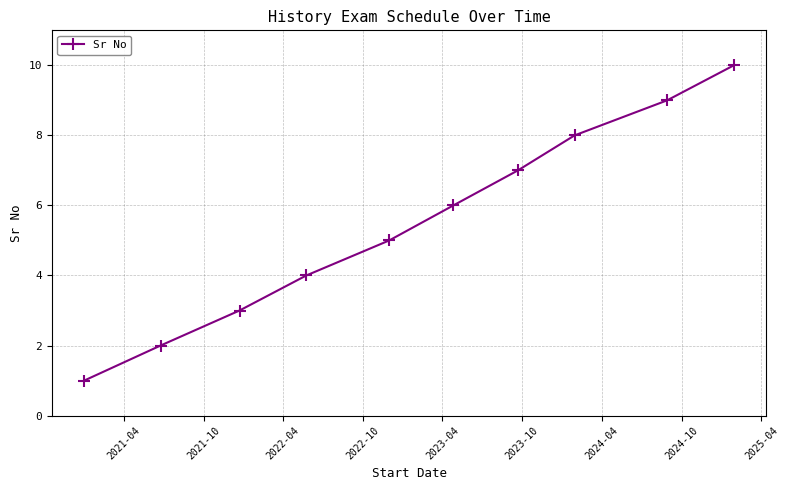

What is the maximum value shown in the chart?

10